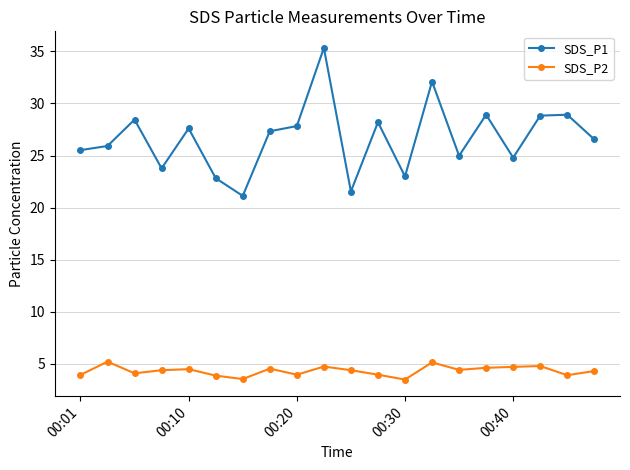

True or false: SDS_P1 has more than 0 points higher than both neighbors.

True